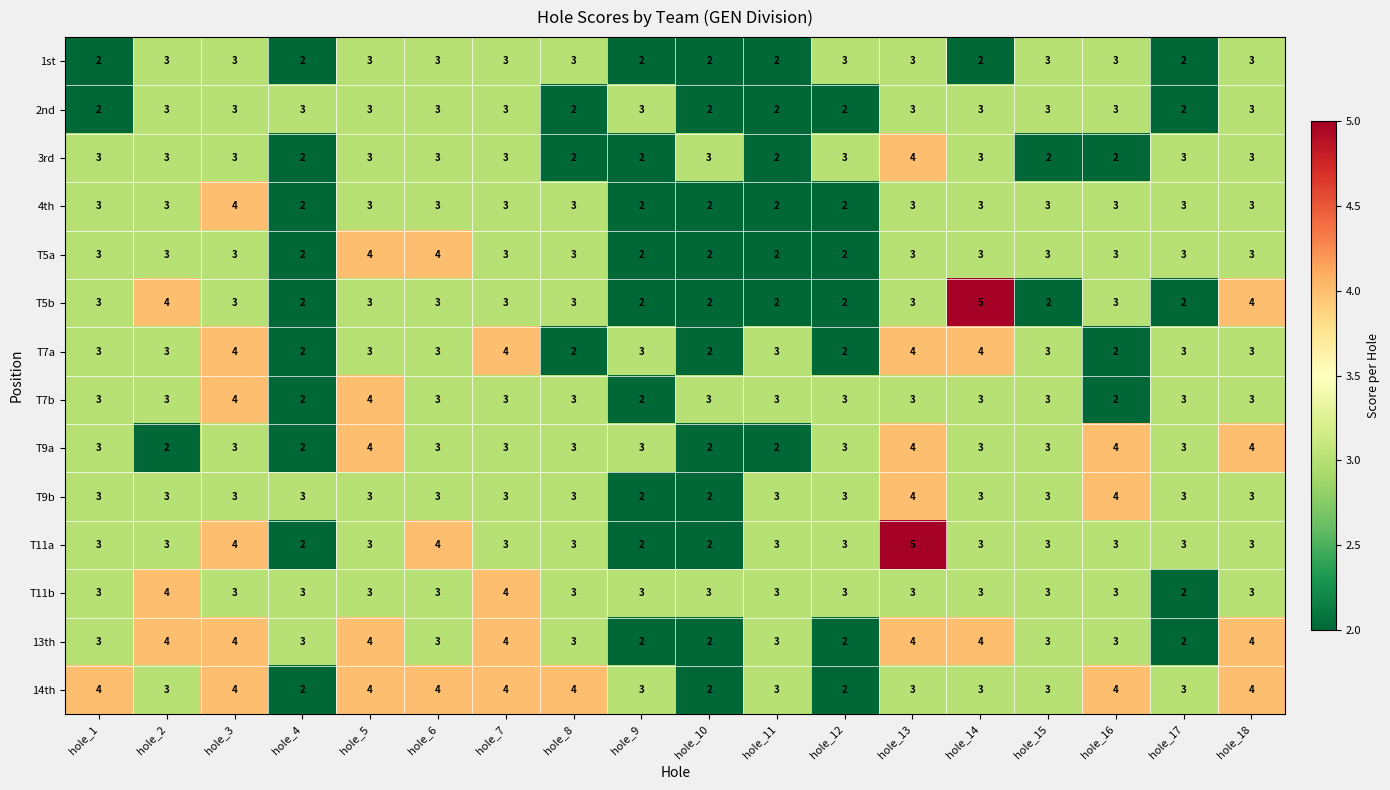

What is the highest value of the T9b series?

4